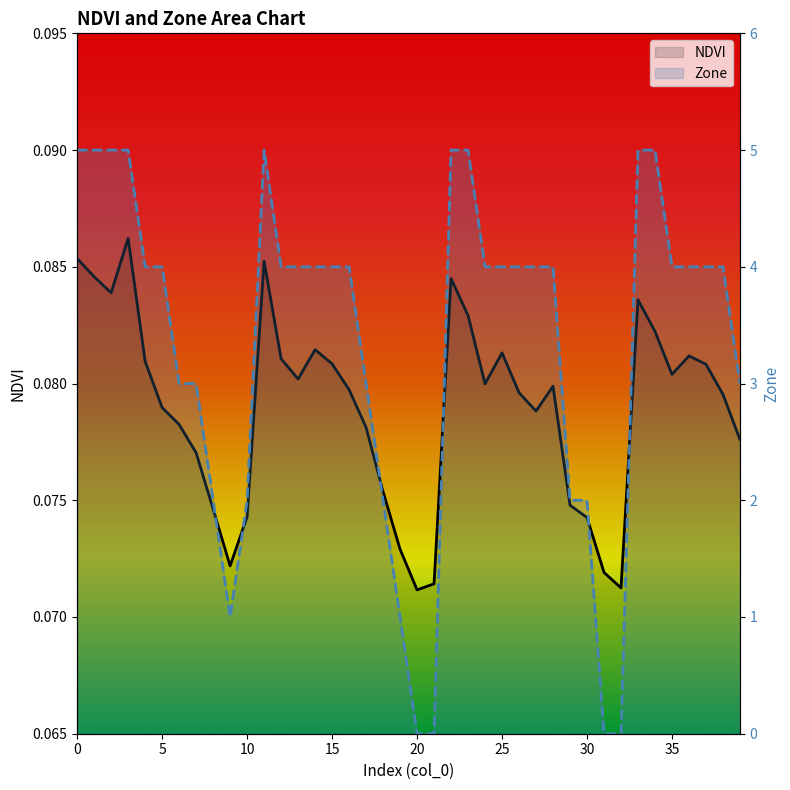

In NDVI, how many points are higher than both neighbors (excluding endpoints)?

8